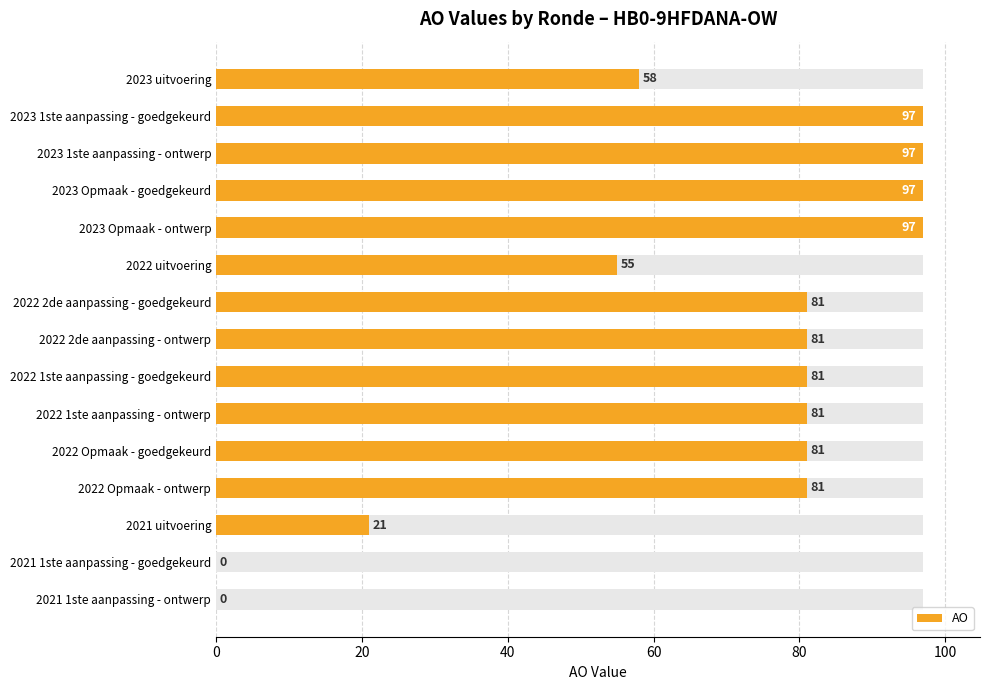

Is it true that the value at 2022 1ste aanpassing - goedgekeurd is 113?

False